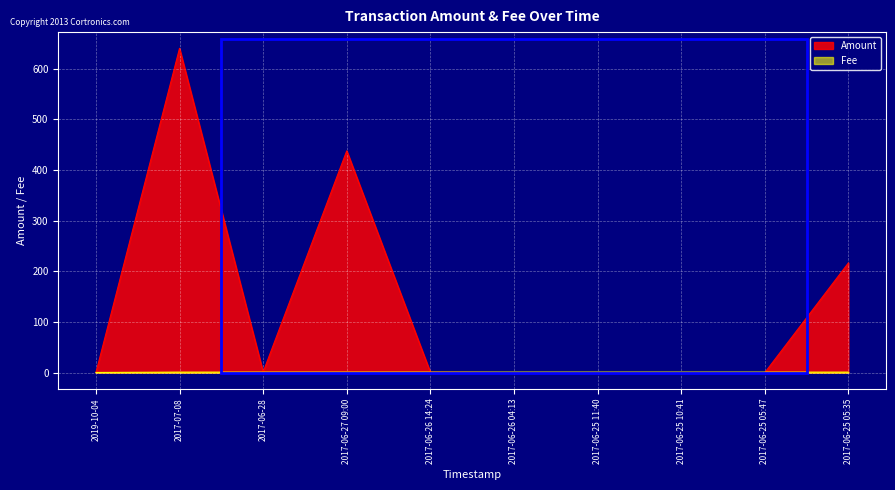

At which category is the sum across all series the highest?

2017-07-08